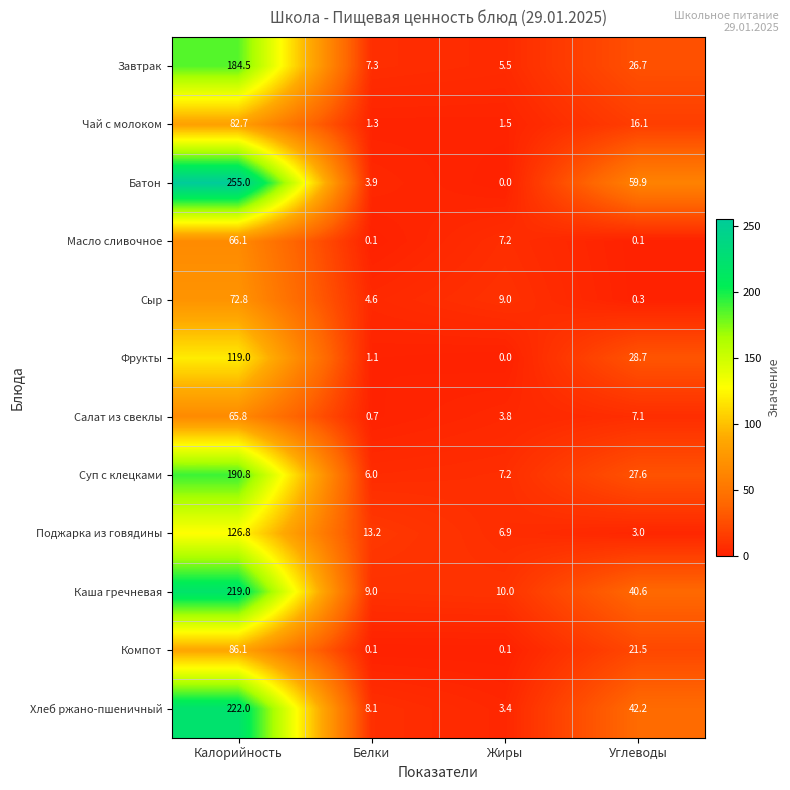

The value of Чай с молоком at Калорийность is 51.0. True or false?

False